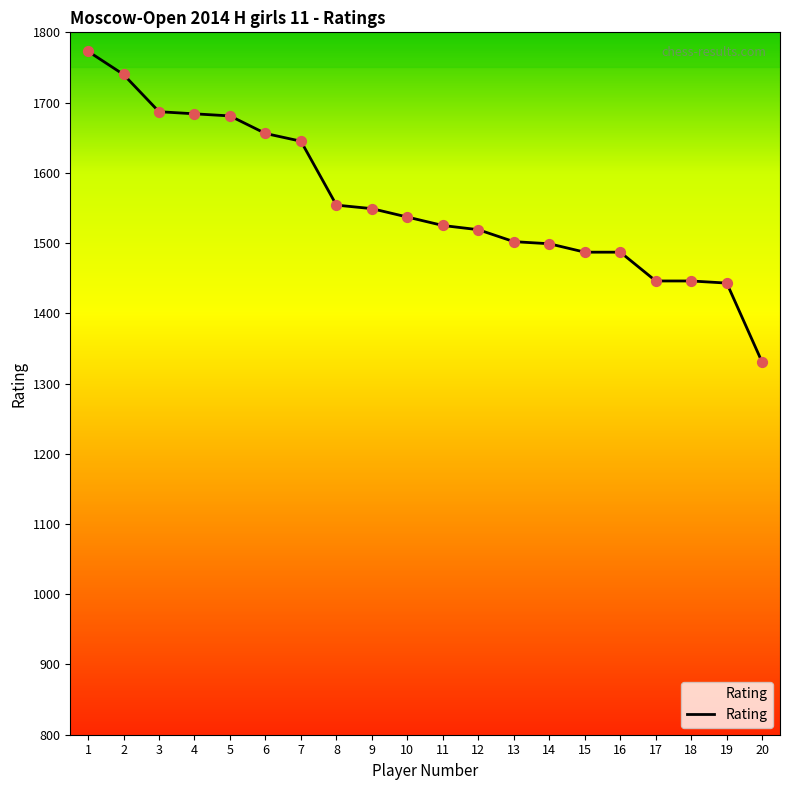

What is the ratio of the value at 2 to the value at 5?

1.0